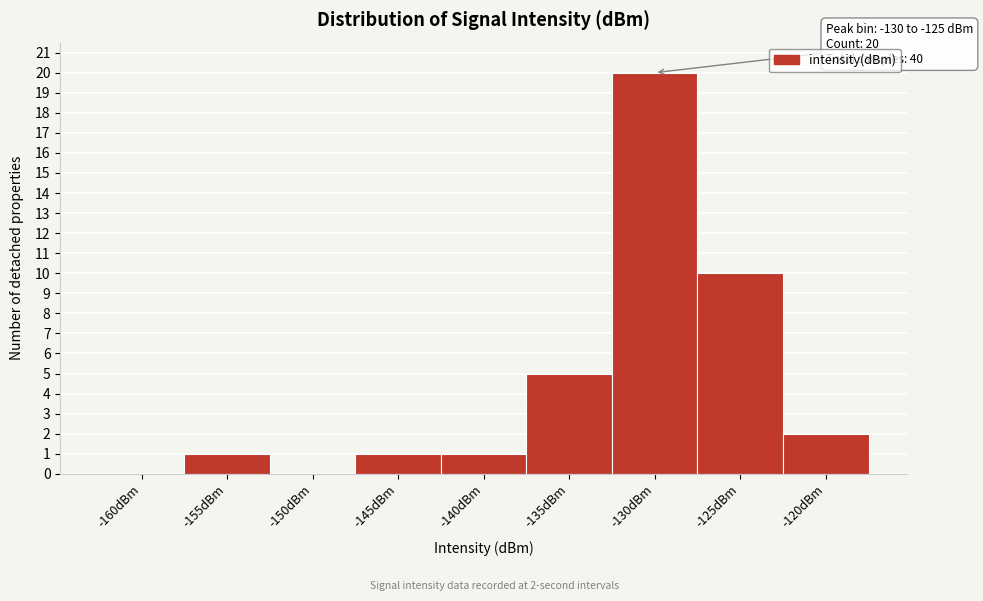

Reading right to left, extract all data points from this chart.

-120dBm=2	-125dBm=10	-130dBm=20	-135dBm=5	-140dBm=1	-145dBm=1	-150dBm=0	-155dBm=1	-160dBm=0